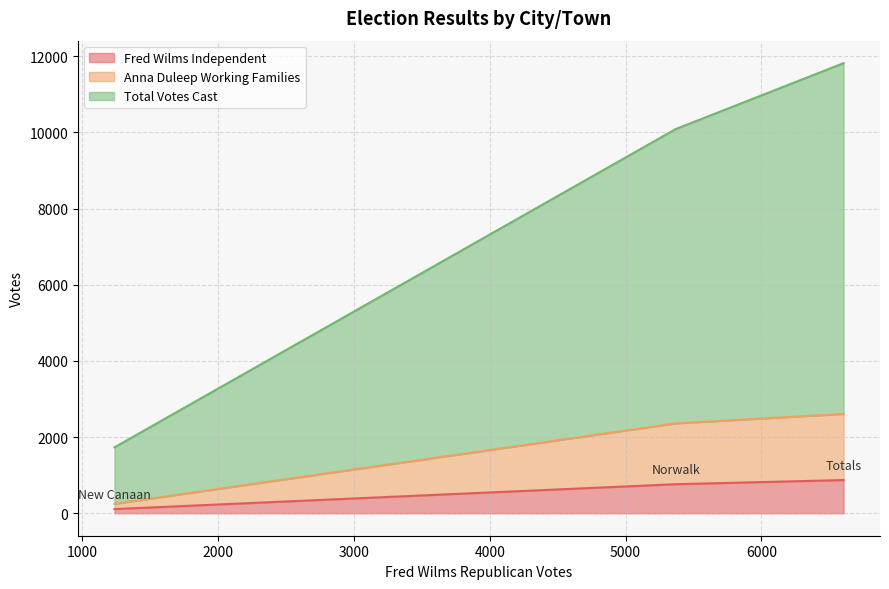

What are all the series names shown in the legend?

Fred Wilms Independent, Anna Duleep Working Families, Total Votes Cast